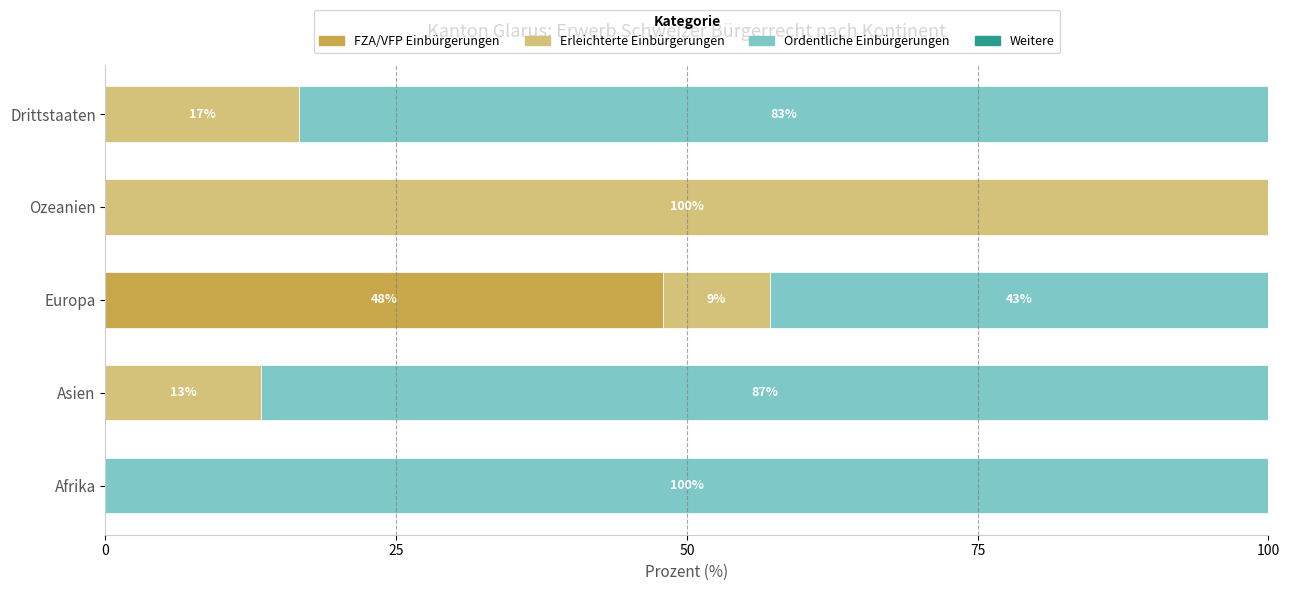

At which label does FZA/VFP Einbürgerungen reach its peak?

Europa